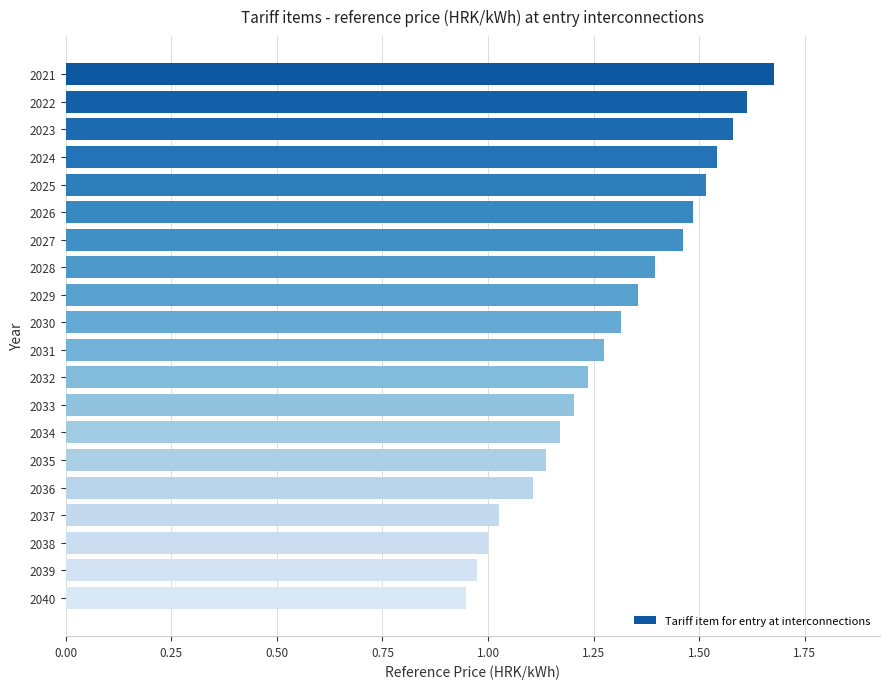

At which category does the chart reach its peak across all series?

2021